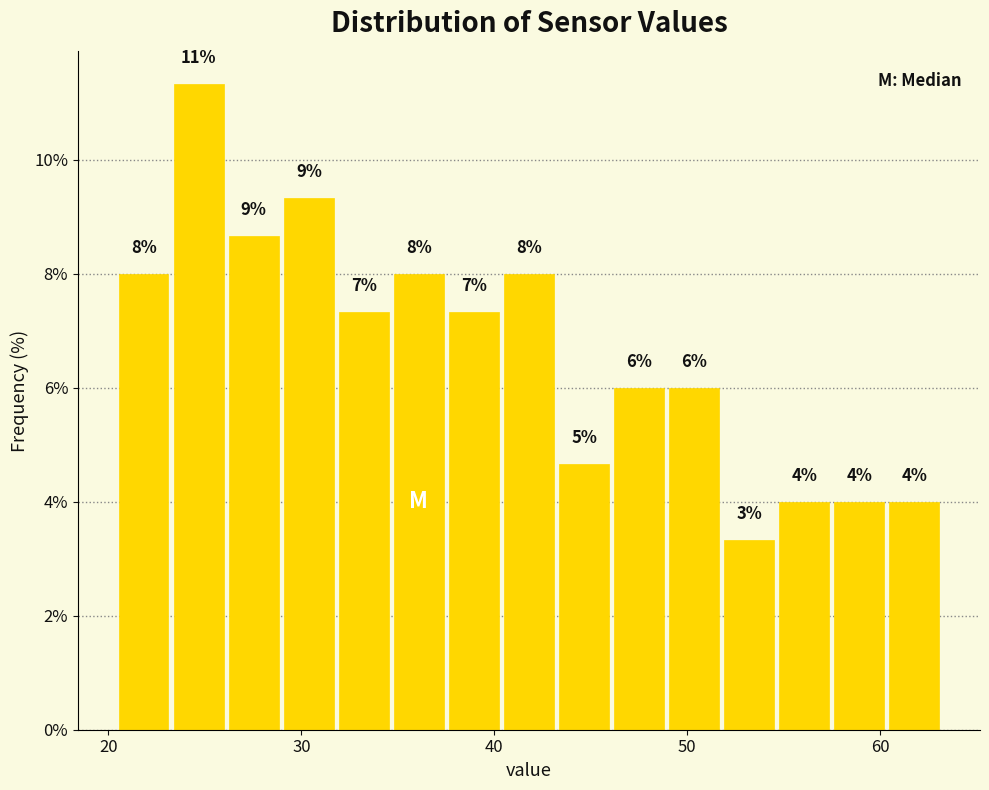

Read against the x-axis, roughly where is the centre of the tallest bar?

25